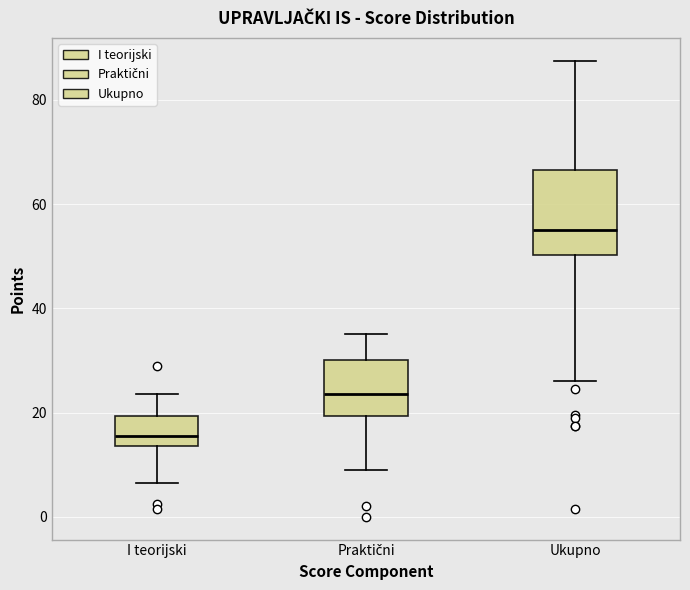

Which box's median line is the lowest?

I teorijski